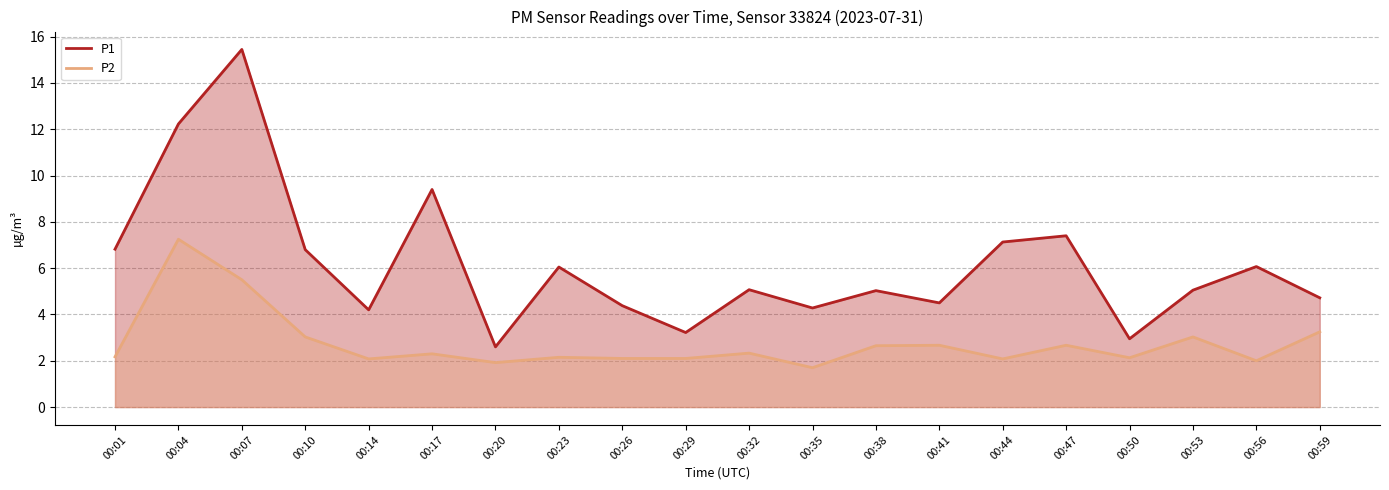

Reading left to right, list all the values displayed in this chart.

P1: 6.8	12.2	15.4	6.8	4.2	9.4	2.6	6.0	4.4	3.2	5.1	4.3	5.0	4.5	7.1	7.4	3.0	5.0	6.1	4.7
P2: 2.2	7.2	5.5	3.0	2.1	2.3	1.9	2.1	2.1	2.1	2.3	1.7	2.6	2.7	2.1	2.7	2.1	3.0	2.0	3.2